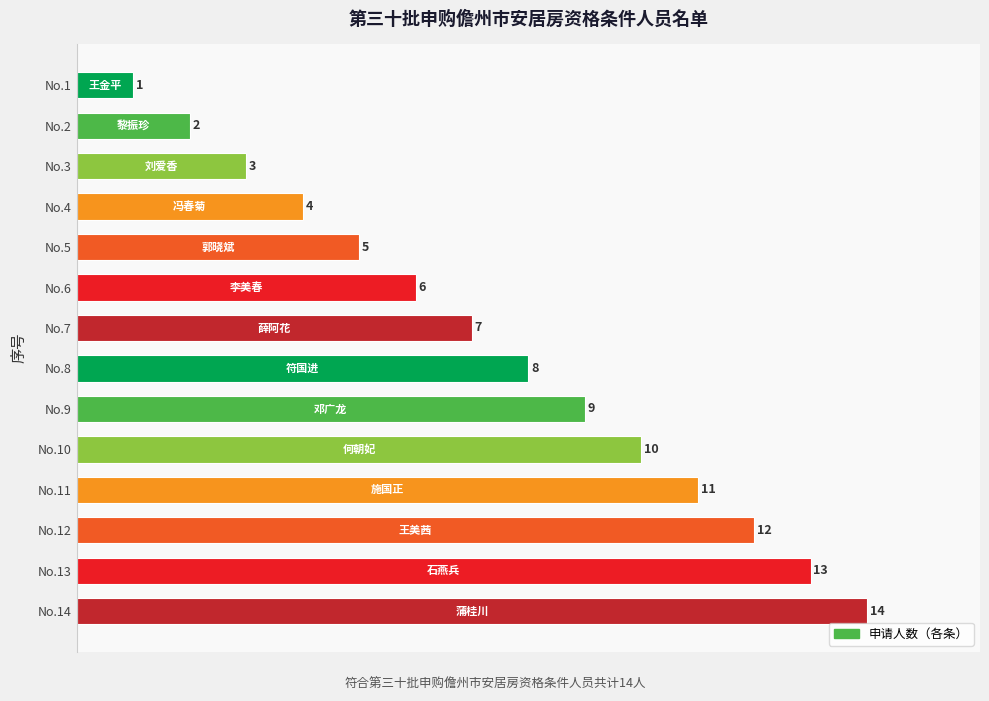

What is the average value?

8